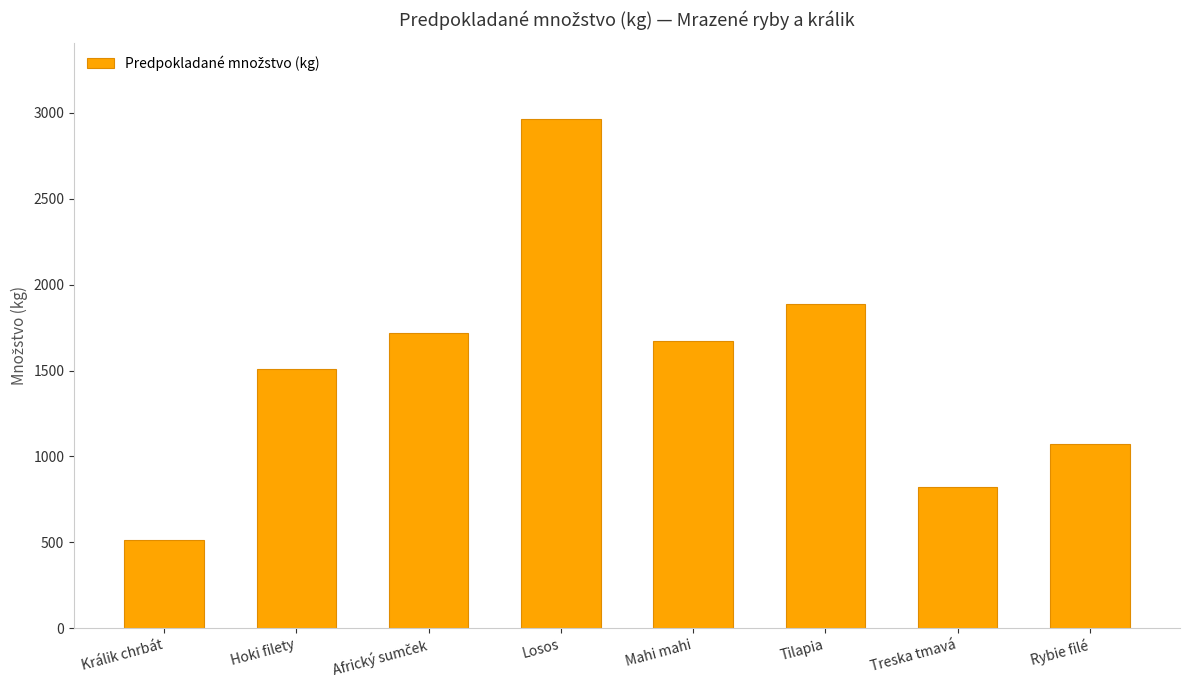

What is the ratio of the value at Mahi mahi to the value at Hoki filety?

1.1